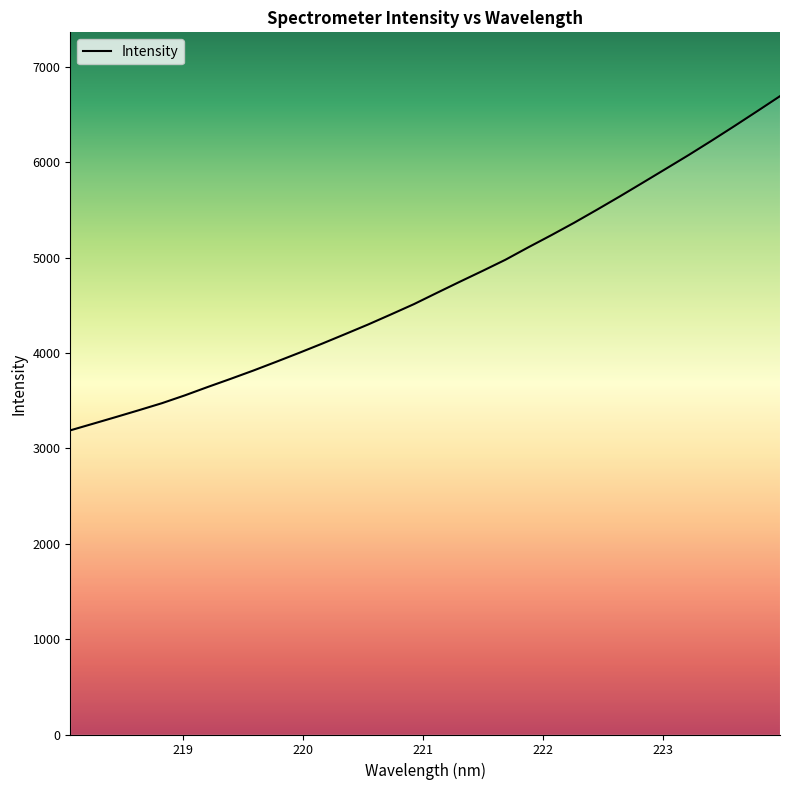

What is the minimum value shown in the chart?

3188.3